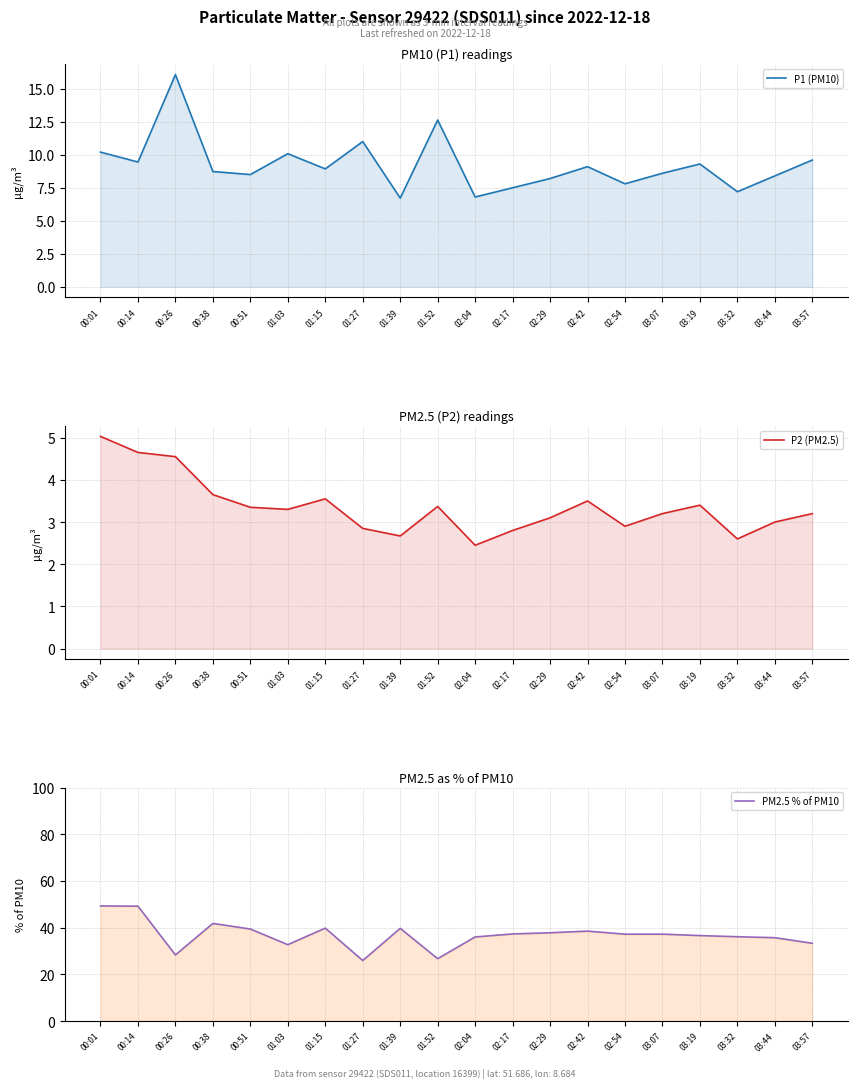

Reading left to right, extract all data points from this chart.

P1 (PM10): 10.2	9.4	16.1	8.7	8.5	10.1	8.9	11.0	6.7	12.6	6.8	7.5	8.2	9.1	7.8	8.6	9.3	7.2	8.4	9.6
P2 (PM2.5): 5.0	4.7	4.5	3.6	3.4	3.3	3.5	2.9	2.7	3.4	2.5	2.8	3.1	3.5	2.9	3.2	3.4	2.6	3.0	3.2
PM2.5 % of PM10: 49.3	49.2	28.3	41.8	39.4	32.7	39.8	25.9	39.7	26.7	36.0	37.3	37.8	38.5	37.2	37.2	36.6	36.1	35.7	33.3